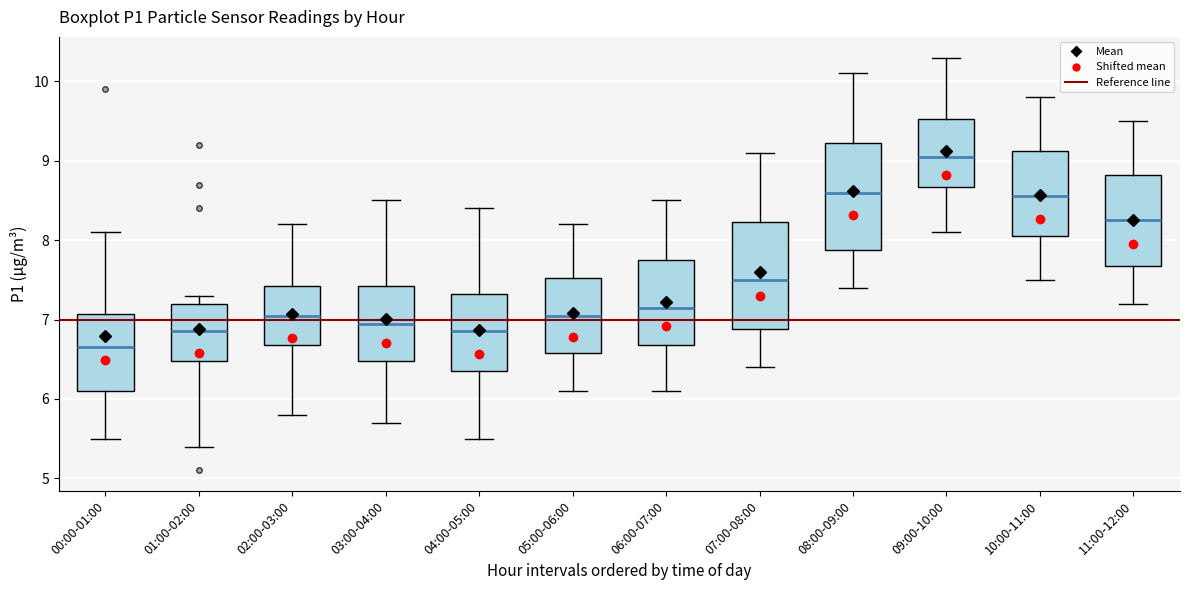

Reading left to right, read every box against the y-axis: the position of its median line, the range the box covers, and the ends of its whiskers. The values are not printed on the chart, so give them approximately, as read against the axis.

00:00-01:00: median 6.7, box 6.1 to 7.1, whiskers 5.5 to 8.1
01:00-02:00: median 6.9, box 6.5 to 7.2, whiskers 5.4 to 7.3
02:00-03:00: median 7.1, box 6.7 to 7.4, whiskers 5.8 to 8.2
03:00-04:00: median 7.0, box 6.5 to 7.4, whiskers 5.7 to 8.5
04:00-05:00: median 6.9, box 6.4 to 7.3, whiskers 5.5 to 8.4
05:00-06:00: median 7.1, box 6.6 to 7.5, whiskers 6.1 to 8.2
06:00-07:00: median 7.2, box 6.7 to 7.8, whiskers 6.1 to 8.5
07:00-08:00: median 7.5, box 6.9 to 8.2, whiskers 6.4 to 9.1
08:00-09:00: median 8.6, box 7.9 to 9.2, whiskers 7.4 to 10.1
09:00-10:00: median 9.1, box 8.7 to 9.5, whiskers 8.1 to 10.3
10:00-11:00: median 8.6, box 8.1 to 9.1, whiskers 7.5 to 9.8
11:00-12:00: median 8.3, box 7.7 to 8.8, whiskers 7.2 to 9.5